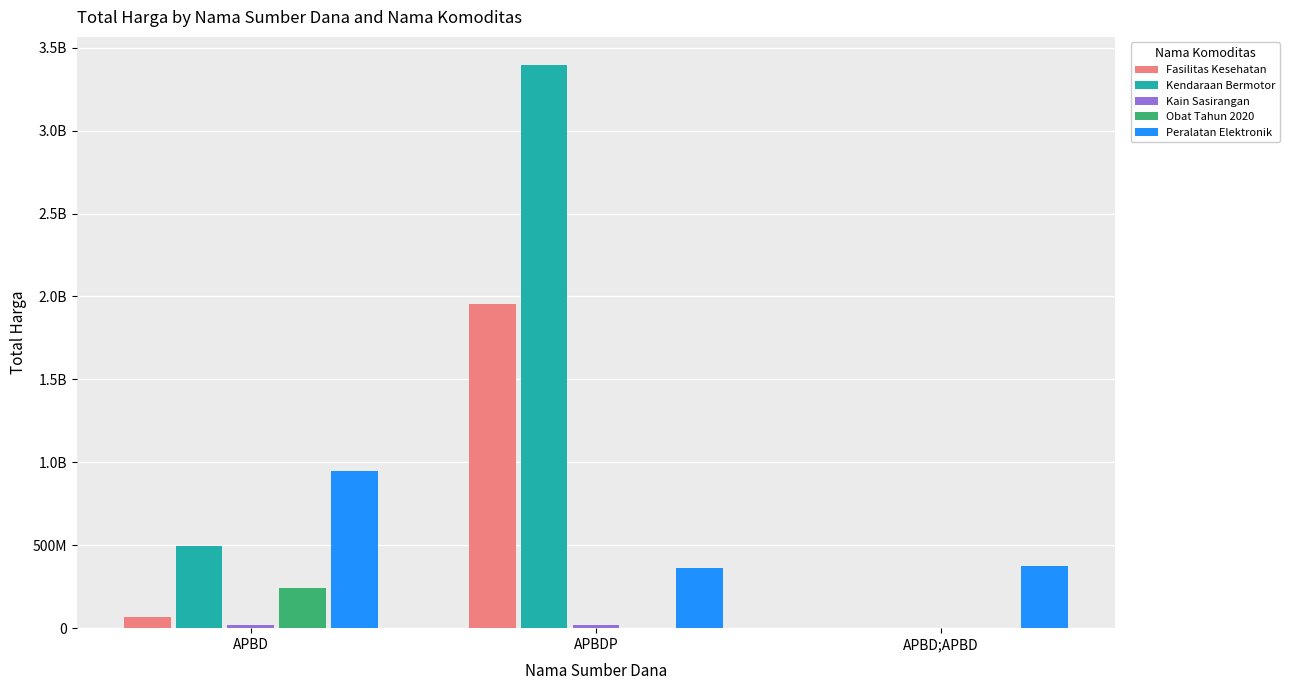

Which series has the largest total across all categories?

Kendaraan Bermotor